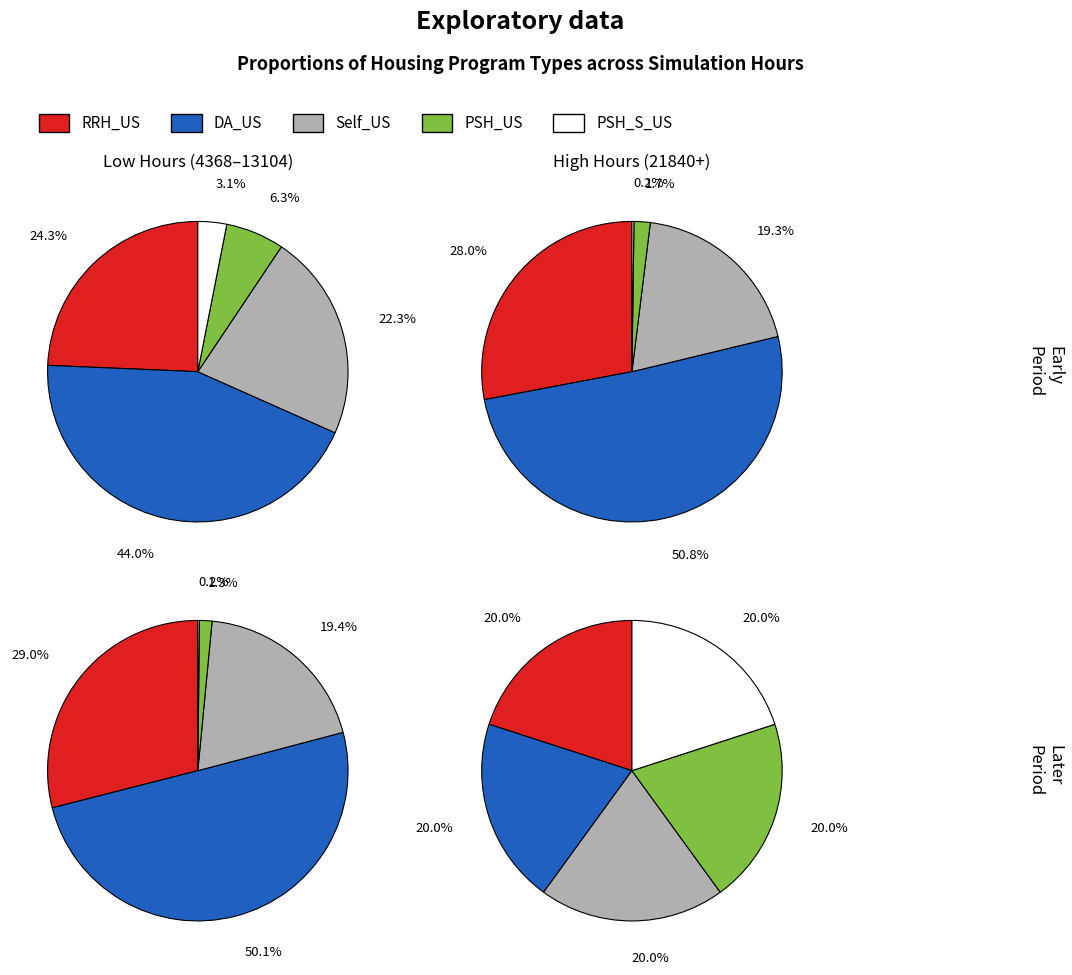

Is the sum of 21840 and 30576 greater than half?

No